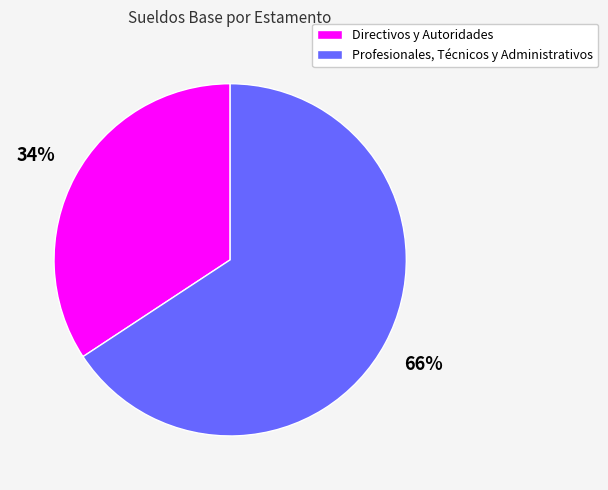

Approximately how many times larger is the value at Directivos y Autoridades compared to Profesionales, Técnicos y Administrativos?

0.5